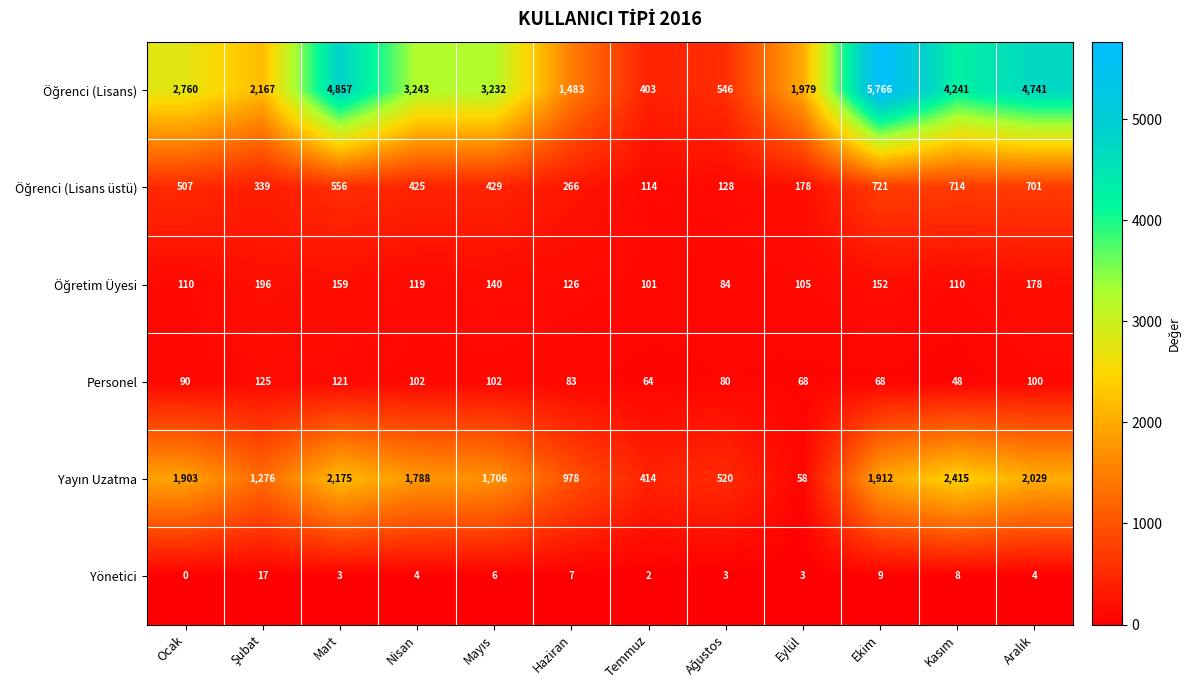

What is the total value across all series at Haziran?

2943